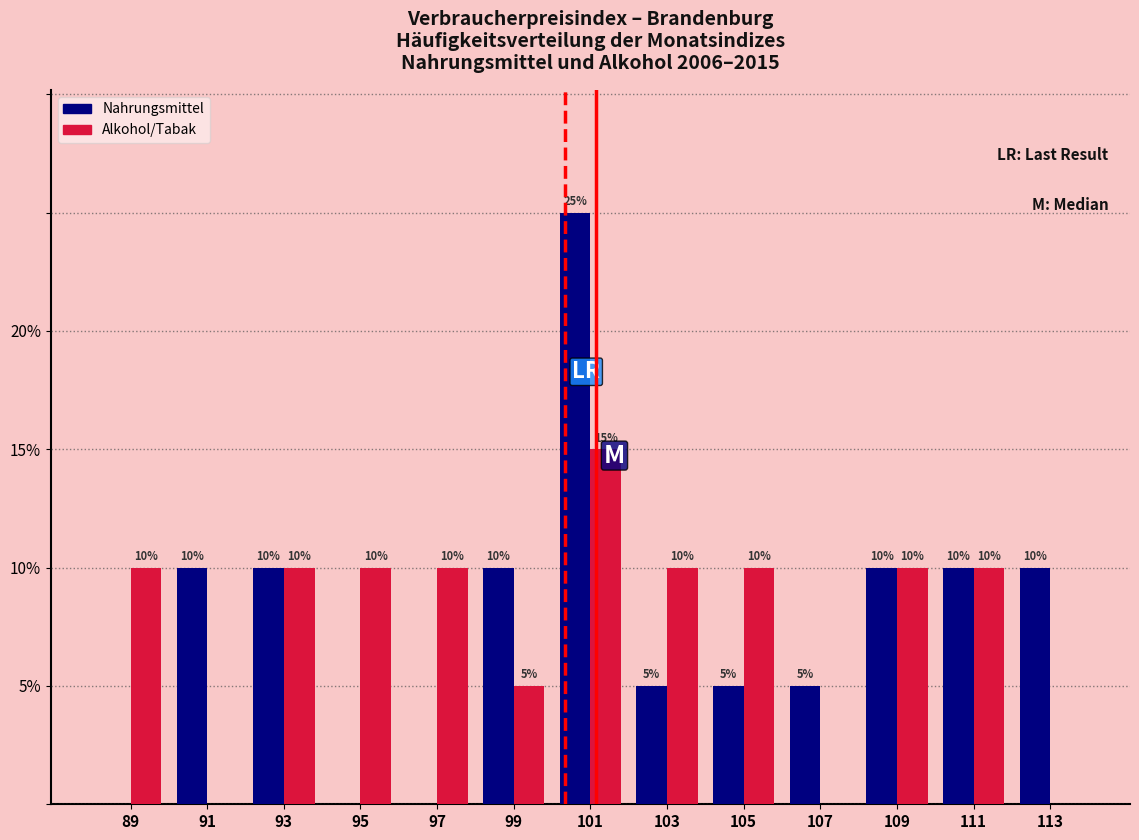

In the Nahrungsmittel series, which range on the x-axis has the tallest bar?

100 to 102